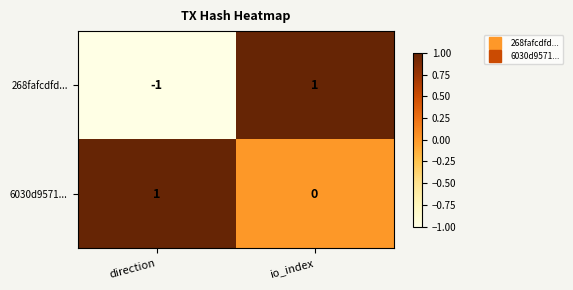

Is it true that 268fafcdfd... equals 0 at direction?

False